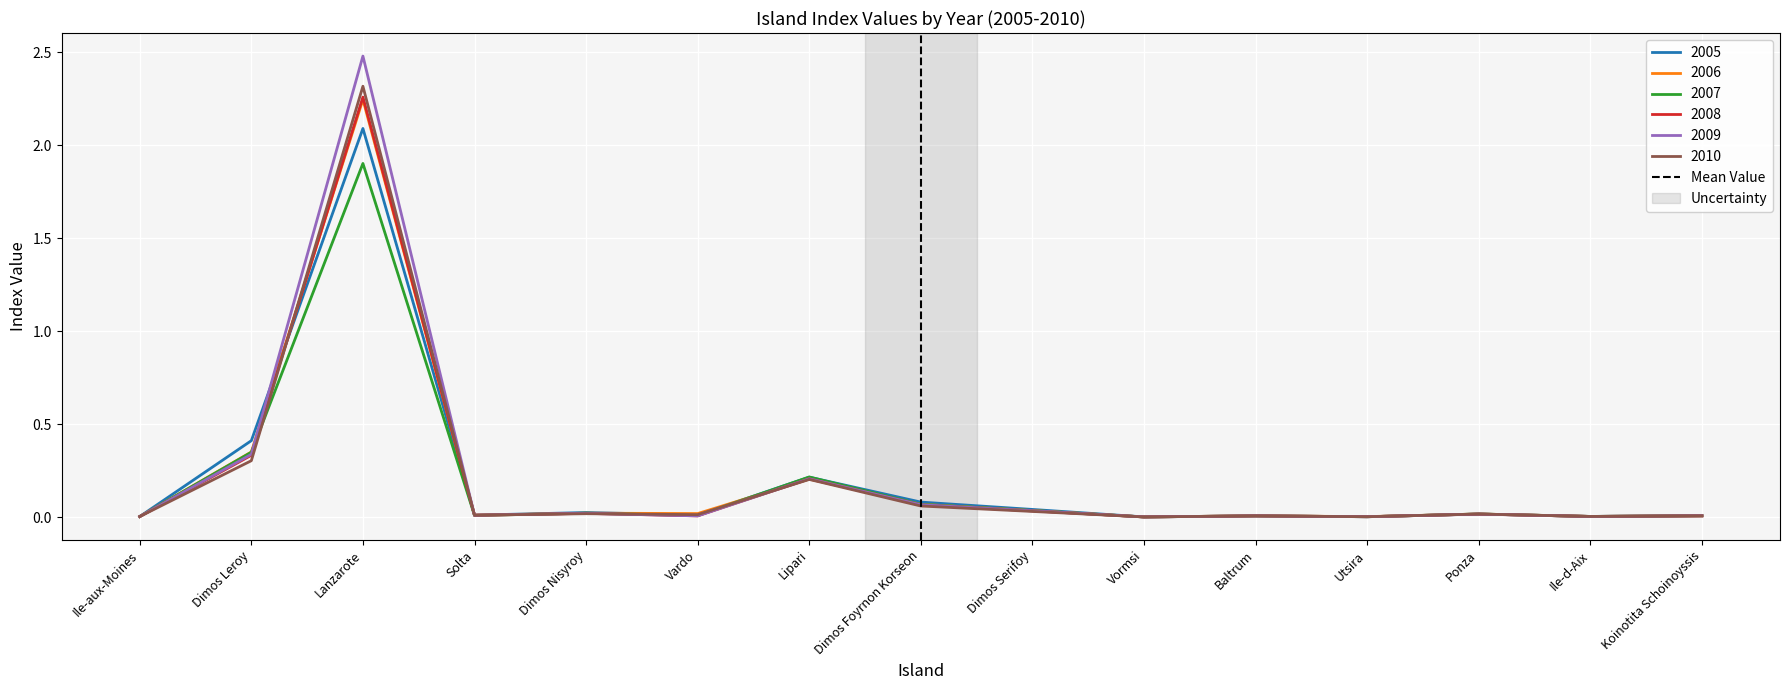

Is it true that 2006 equals 0.0 at Baltrum?

True